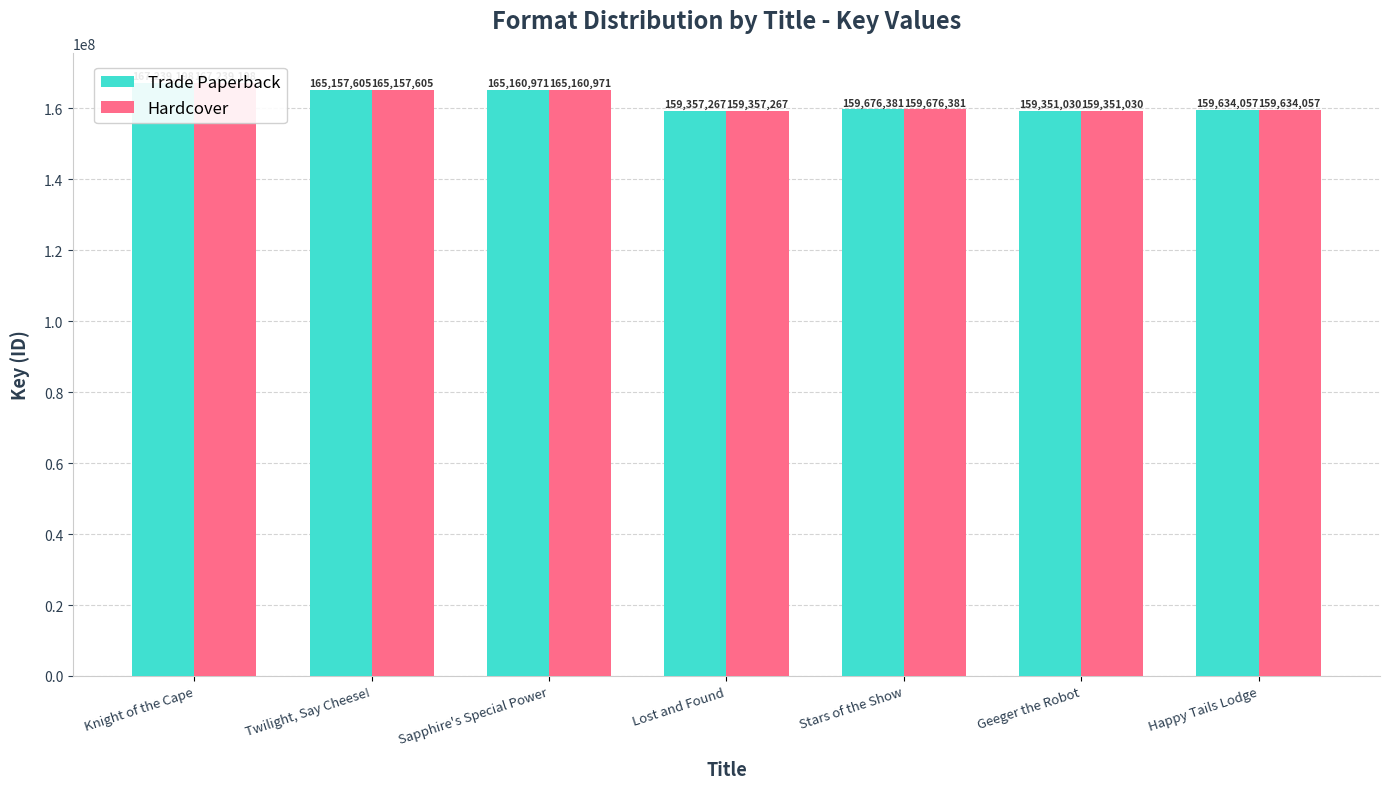

Which series has the widest spread of values?

Trade Paperback